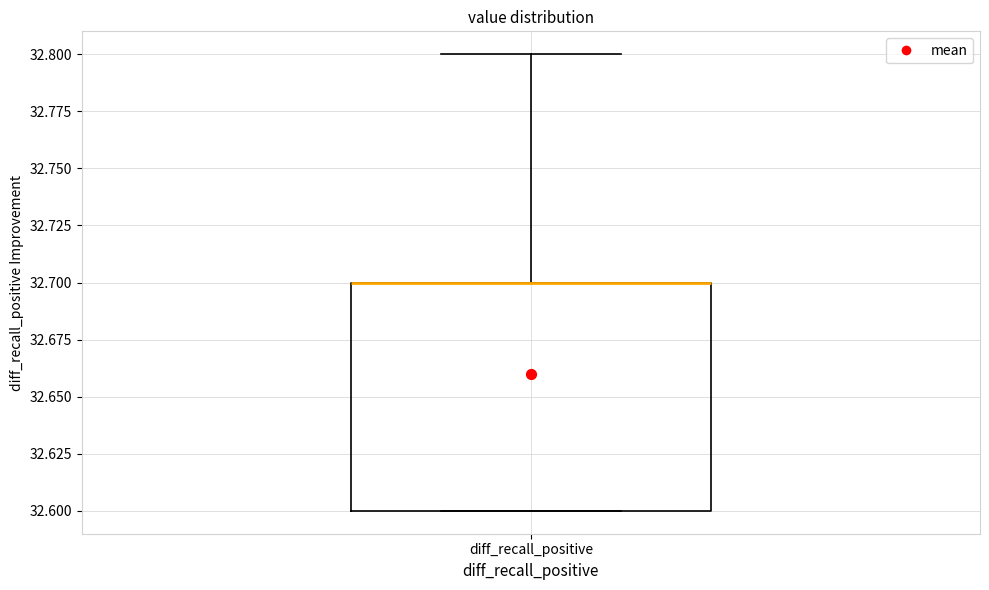

Read this box plot against the y-axis: the position of the median line, the range covered by the box, and the ends of both whiskers. The values are not printed on the chart, so give them approximately, as read against the axis.

median 32.7 (drawn on the box's upper edge), box 32.6 to 32.7, whiskers 32.6 to 32.8